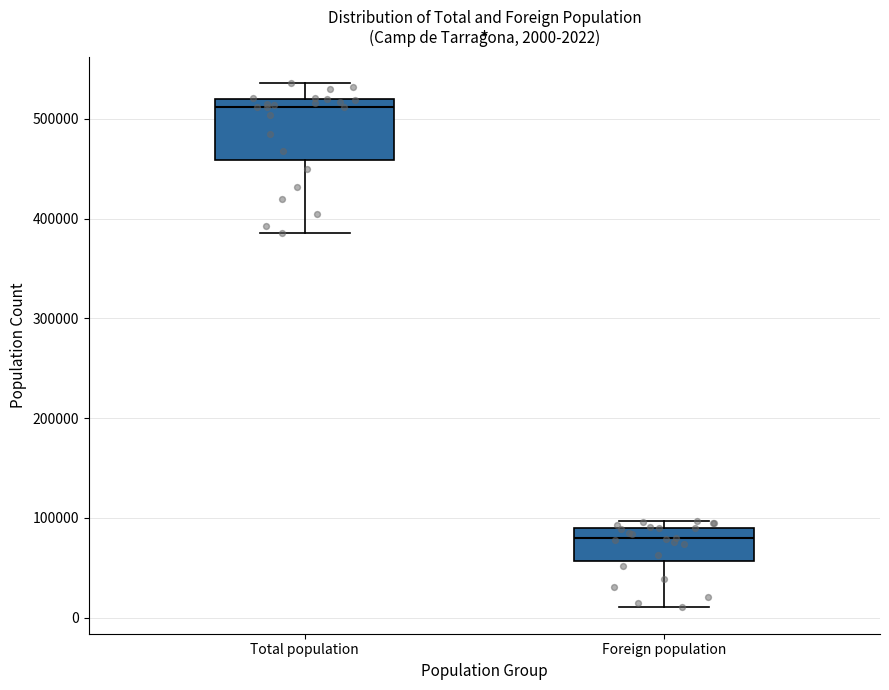

Which box's median line is the lowest?

Foreign population